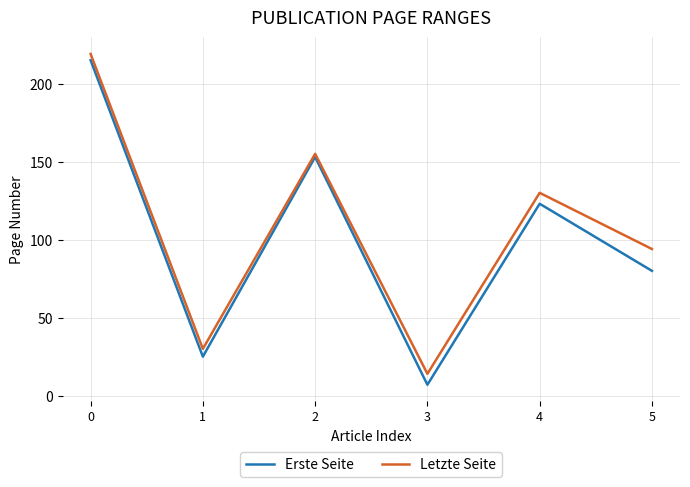

How many lines are shown in the chart?

2